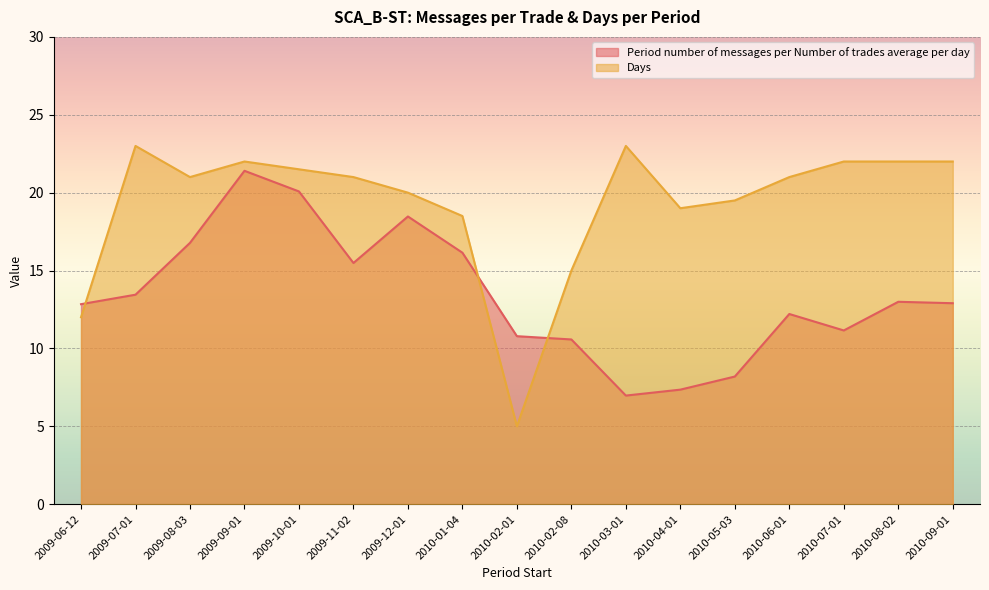

Between 2010-02-01 and 2009-10-01, which is larger?

2009-10-01